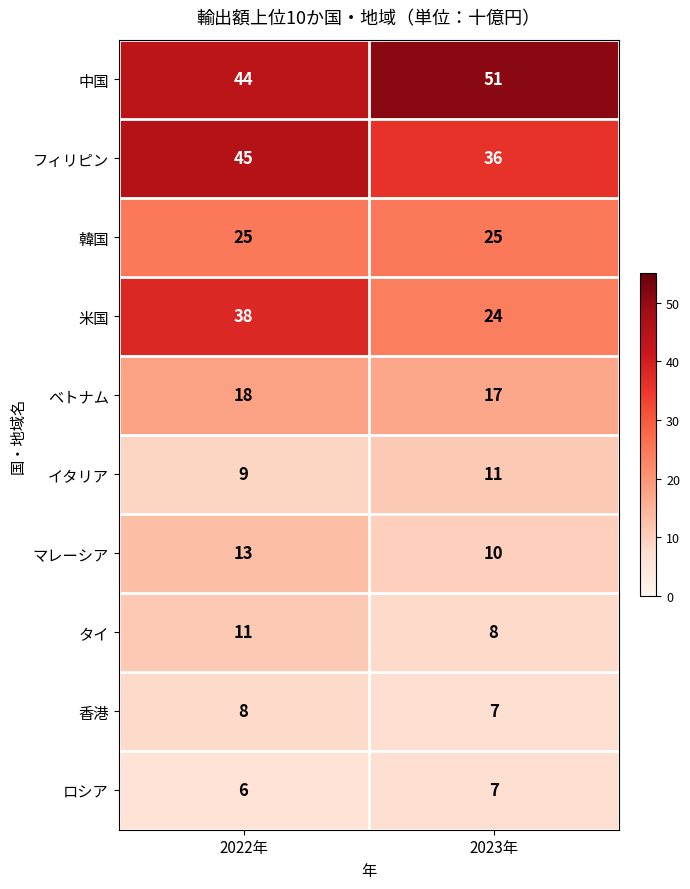

What is the difference between the maximum and minimum values in the フィリピン series?

9